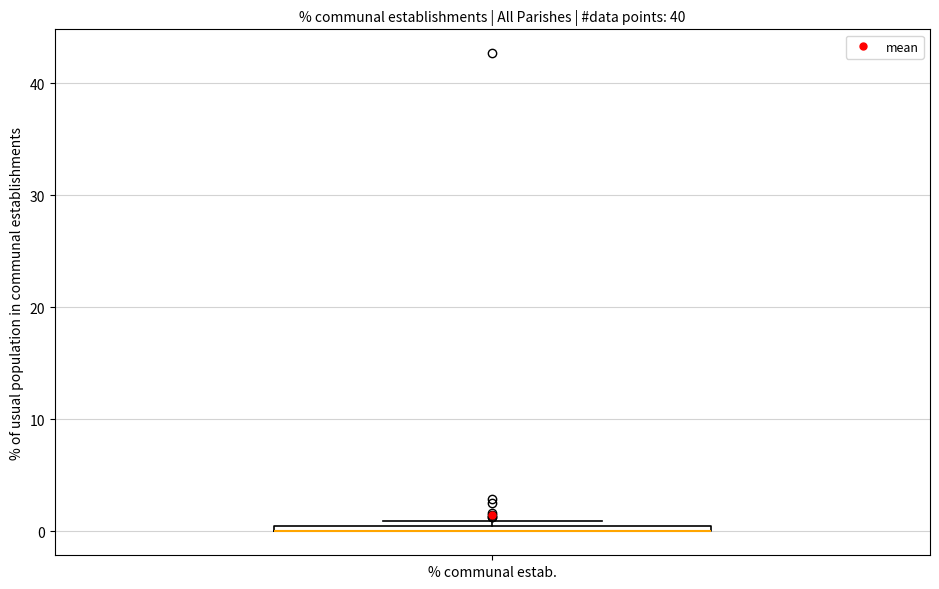

Where is the lower edge of the box for % communal estab. on the y-axis? The values are not printed on the chart, so give them approximately, as read against the axis.

0